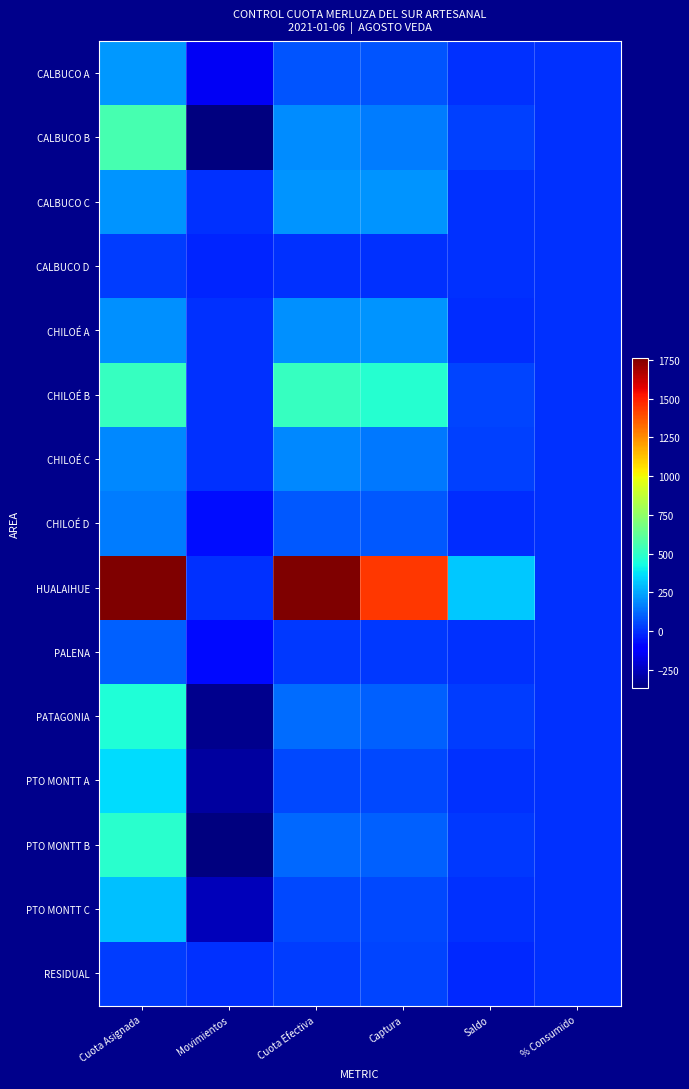

Which series has the widest spread of values?

HUALAIHUE